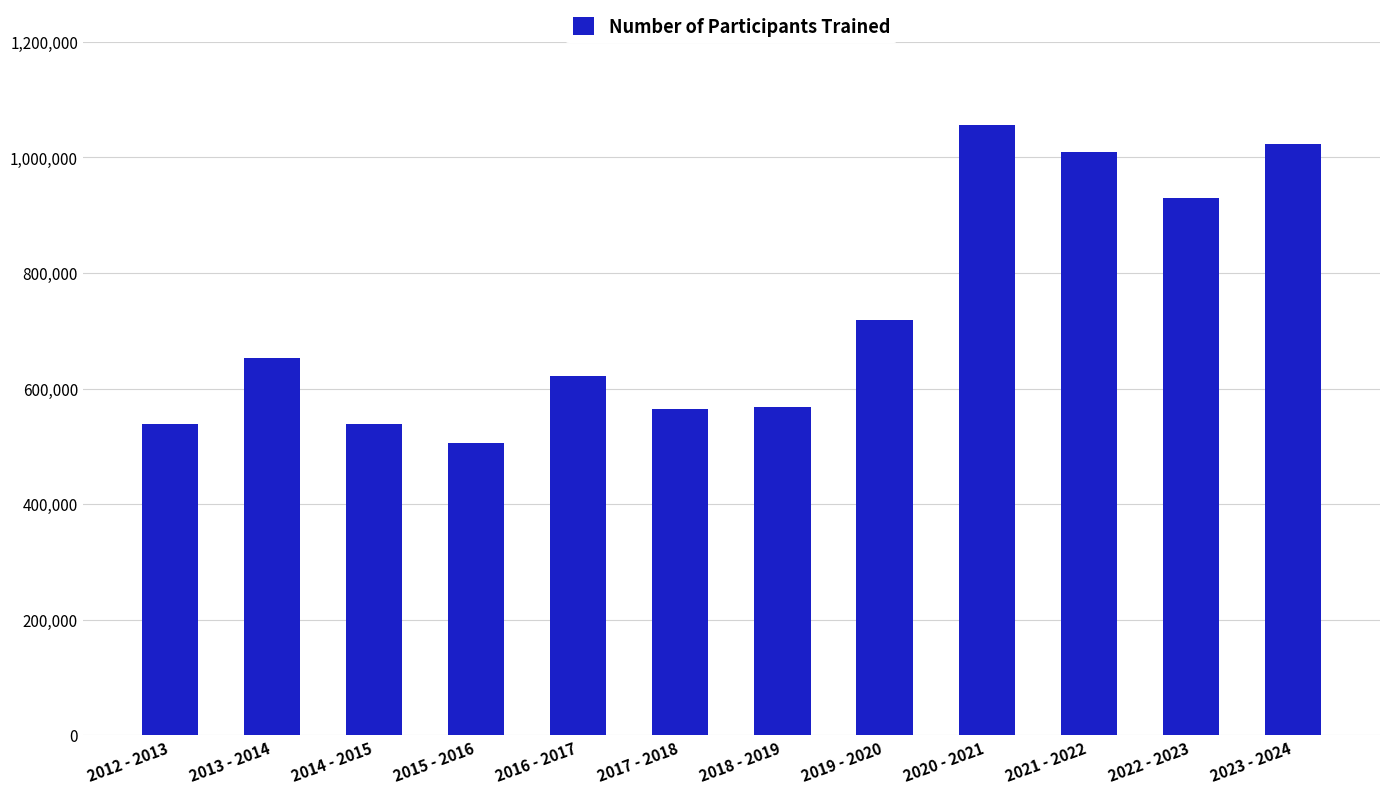

Between 2013 - 2014 and 2017 - 2018, which is larger?

2013 - 2014